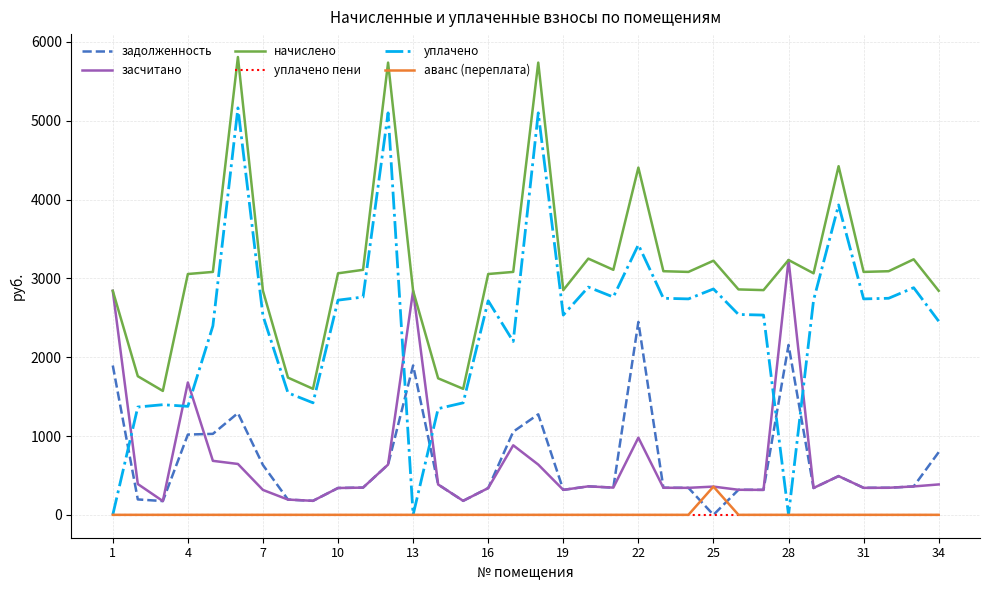

Which series has the widest spread of values?

уплачено